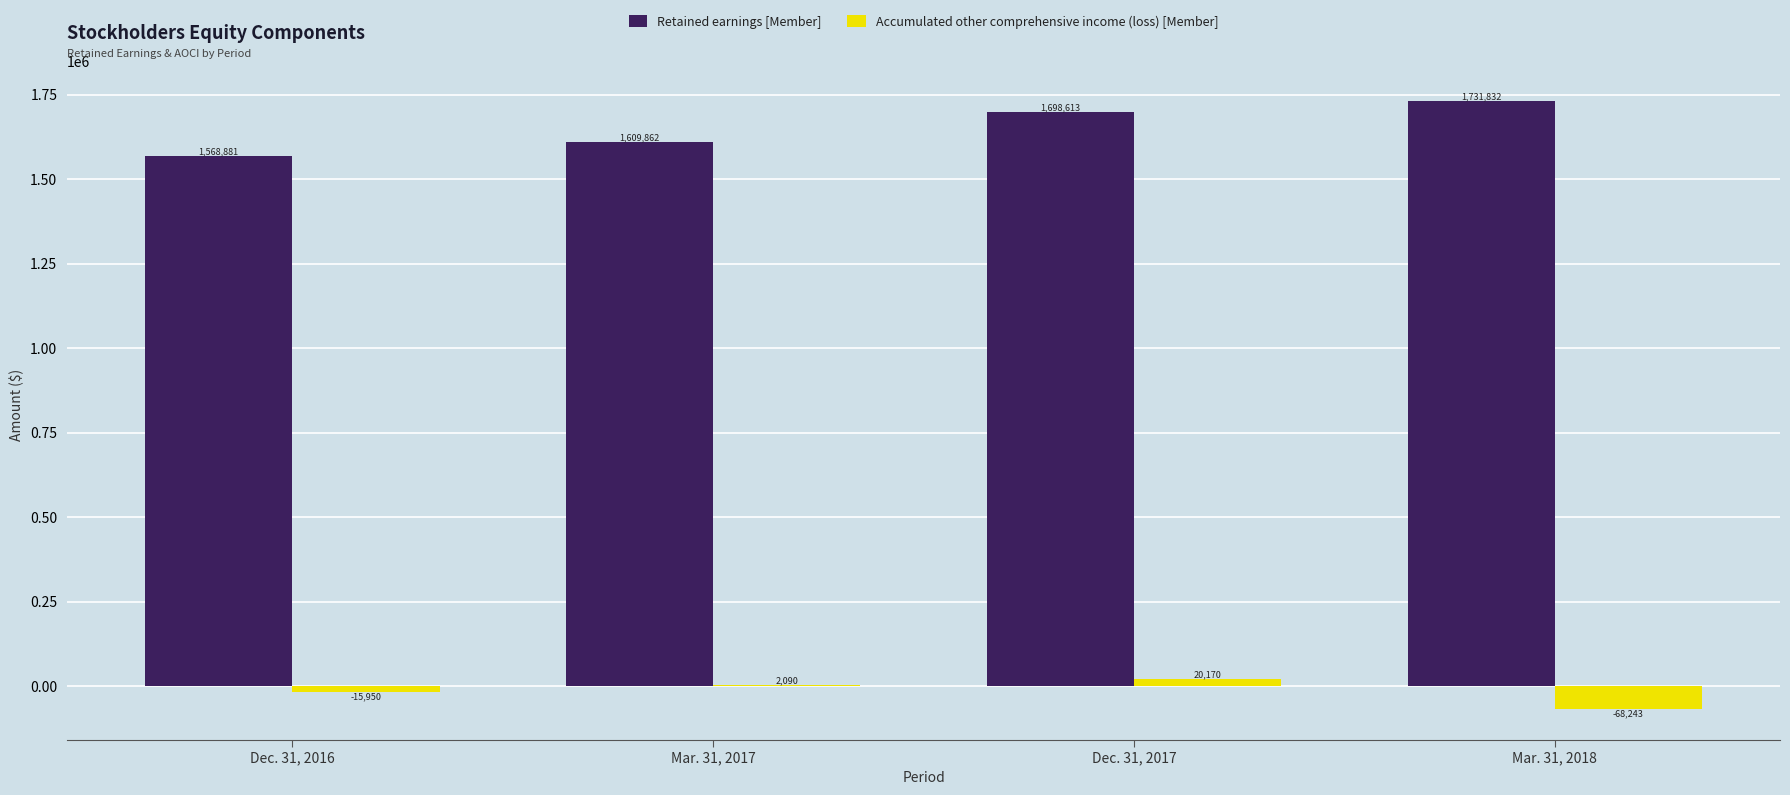

At which category is the sum across all series the highest?

Dec. 31, 2017